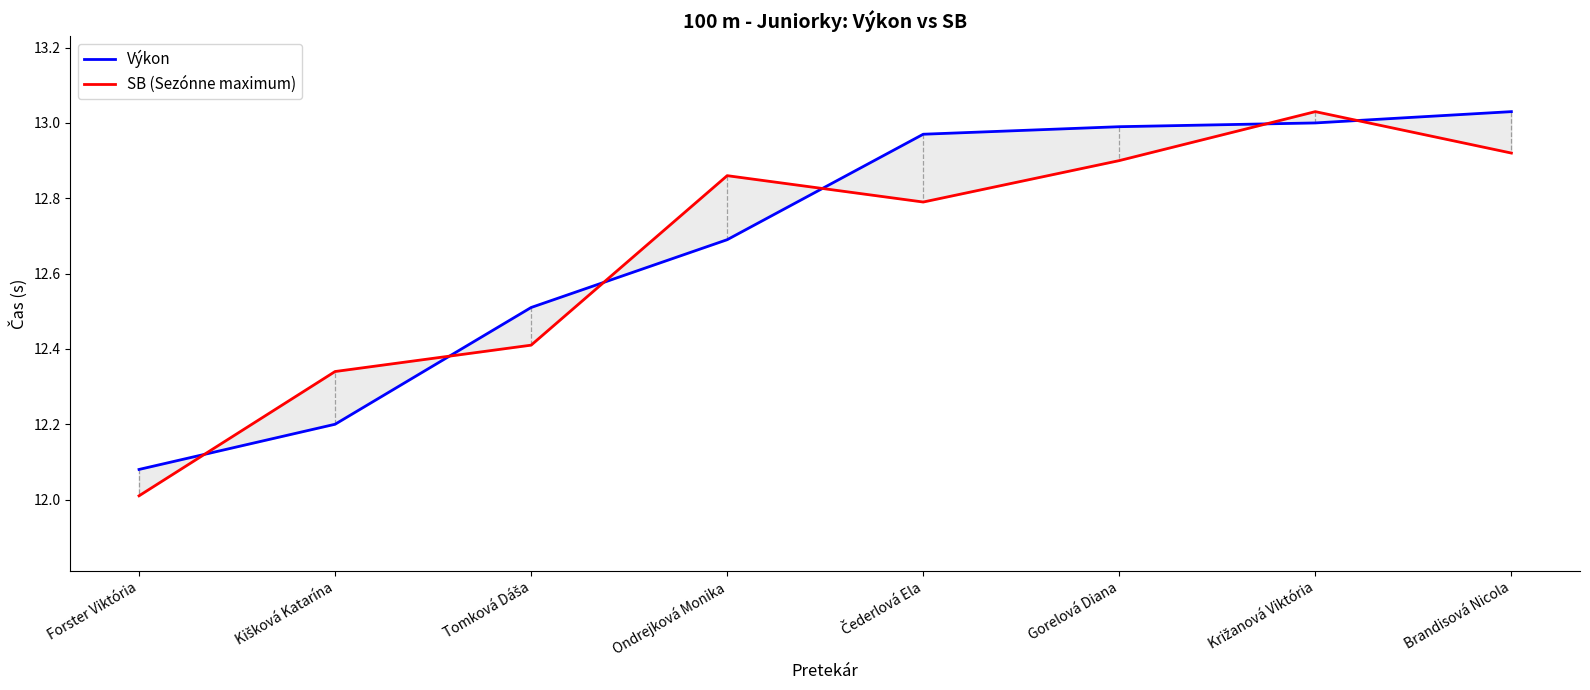

How many lines are shown in the chart?

2